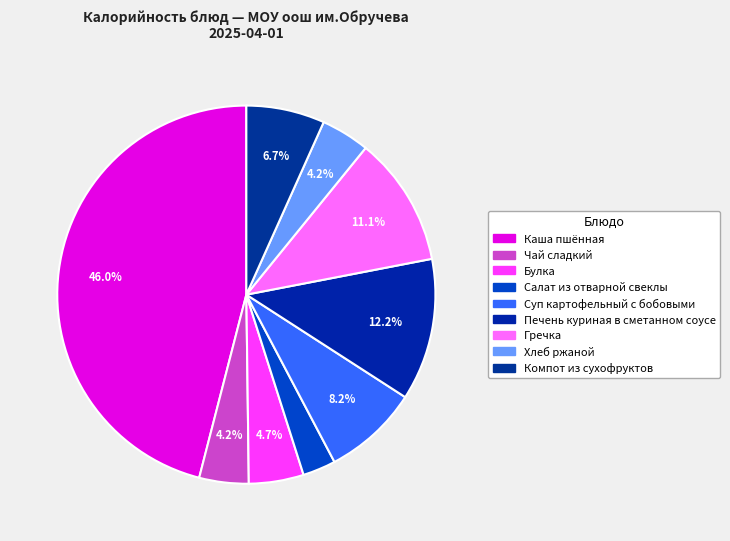

How many segments does this pie chart have?

9